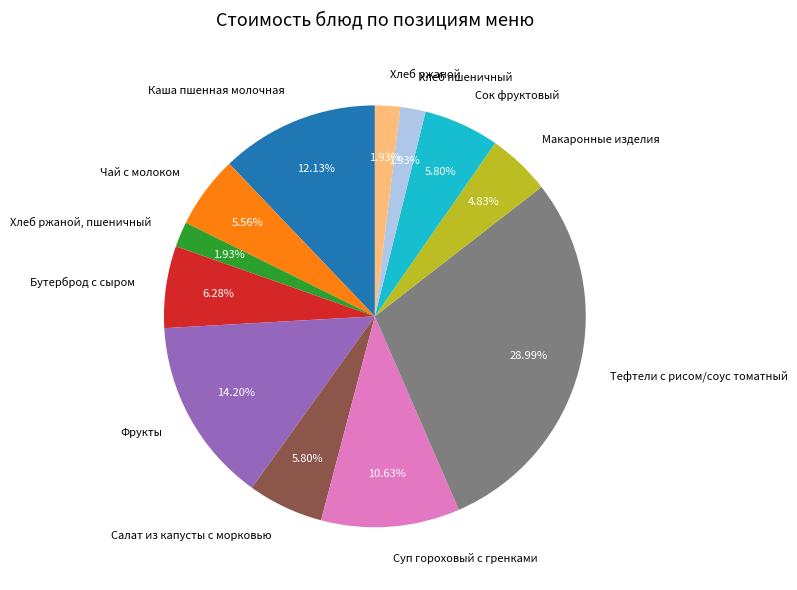

Do Салат из капусты с морковью and Хлеб ржаной, пшеничный together represent more than half of the pie?

No